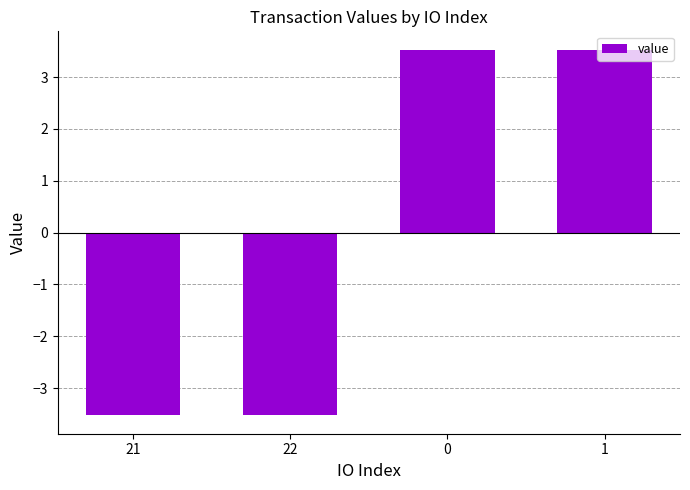

What is the label of the 1st bar from the right?

1